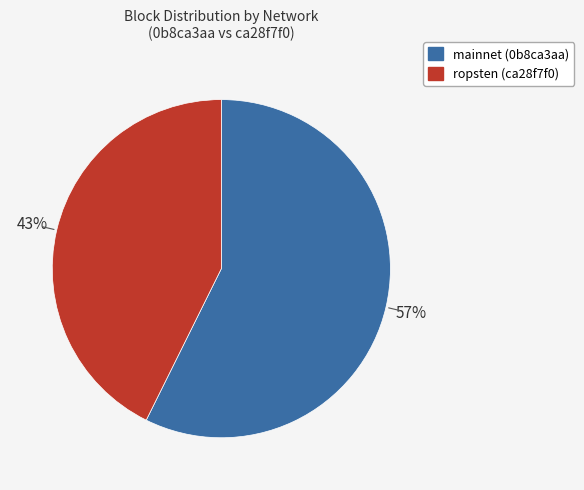

To the nearest percent, what percentage of the pie is mainnet (0b8ca3aa)?

57%